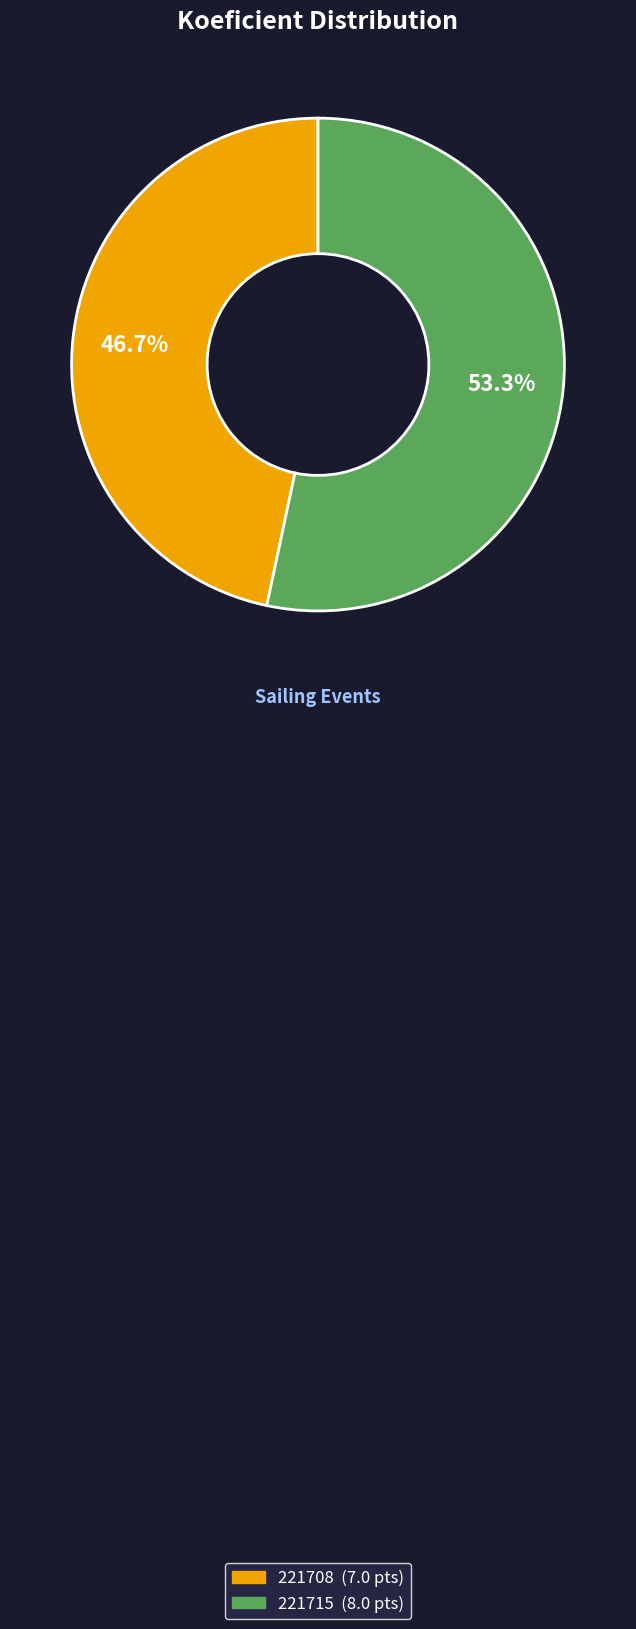

Is 221715 the majority of the pie?

Yes